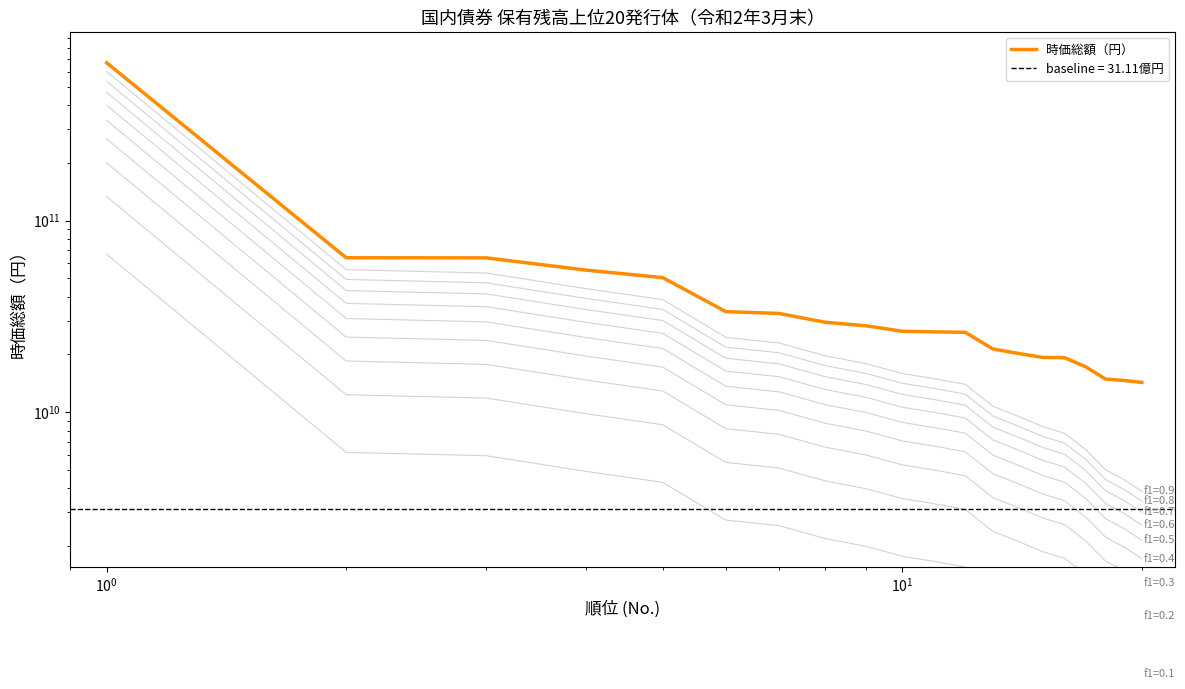

How many distinct data groups are displayed?

1